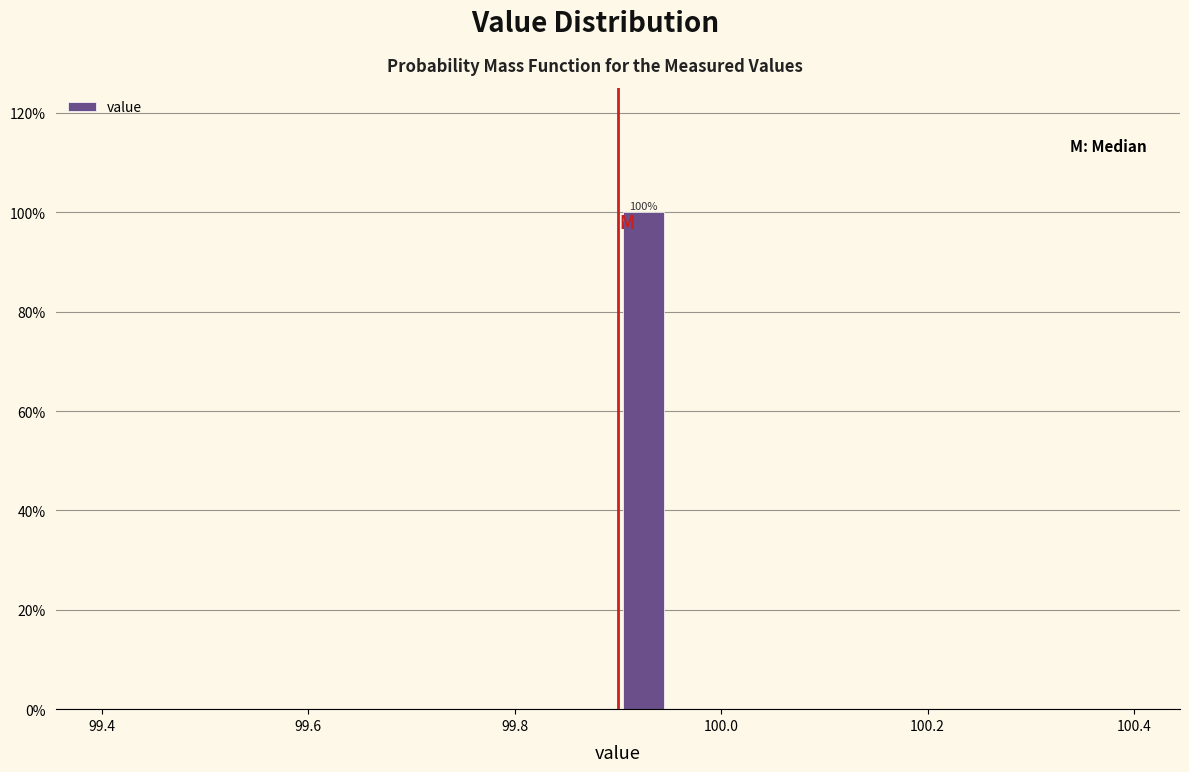

Read against the x-axis, roughly where is the centre of the tallest bar?

99.92